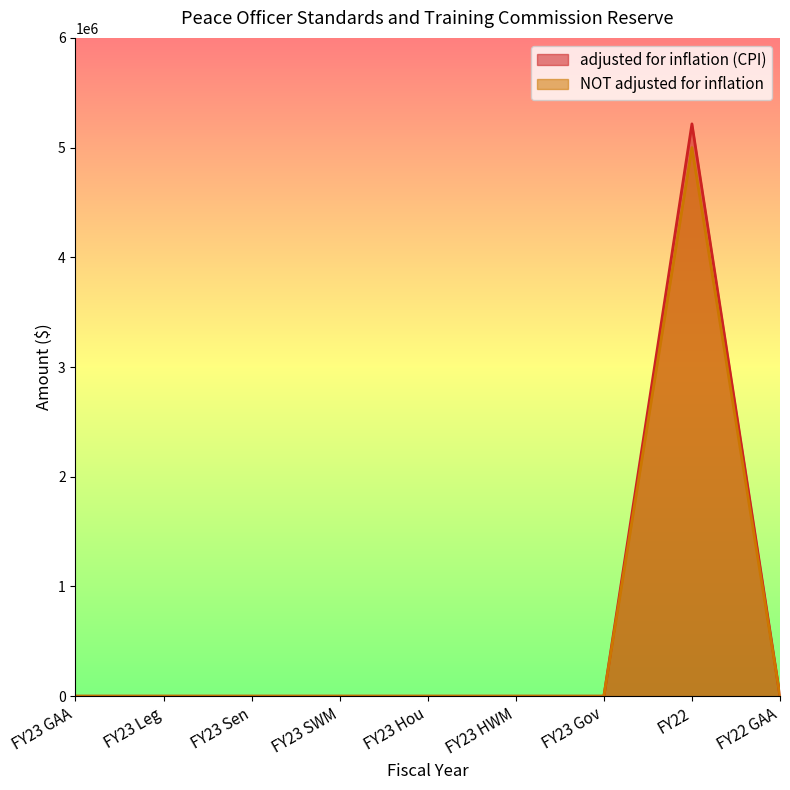

Where is NOT adjusted for inflation nearest to the value 2500000?

FY23 GAA